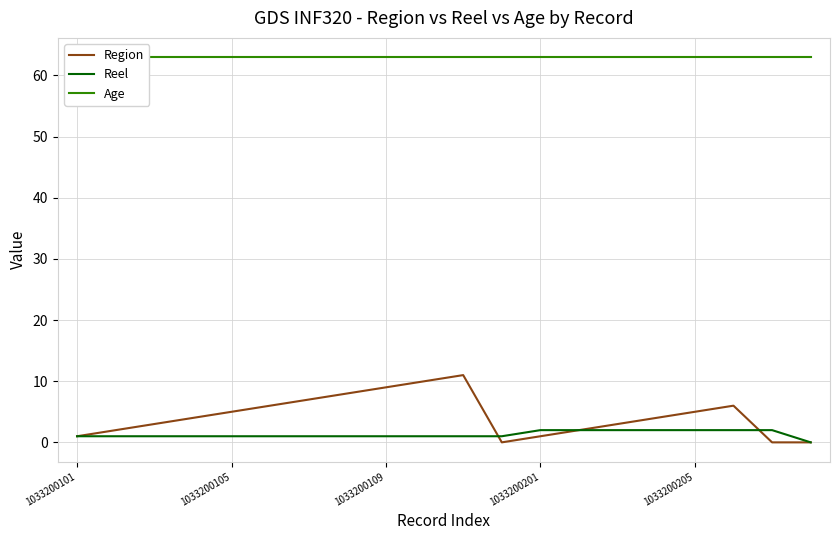

Is this an area chart (filled region under the line)?

No